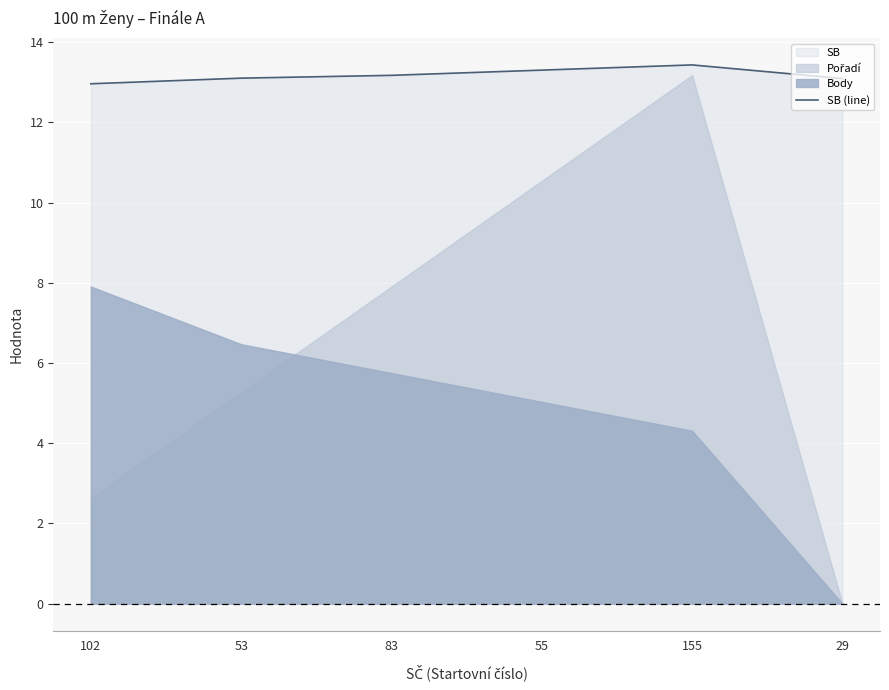

At which category does the chart reach its minimum across all series?

102